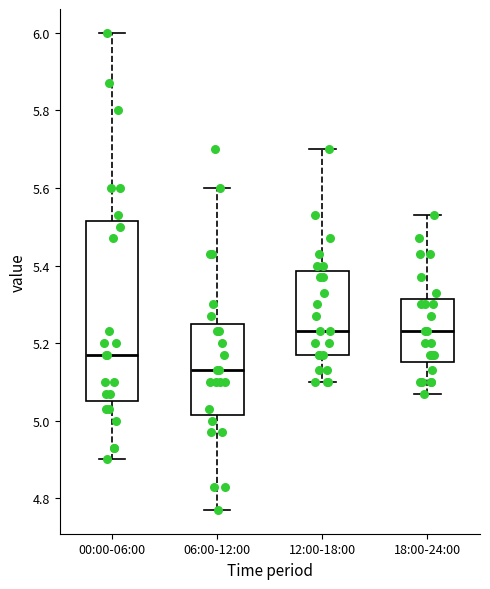

Comparing the boxes themselves (not the whiskers), which one is the tallest?

00:00-06:00